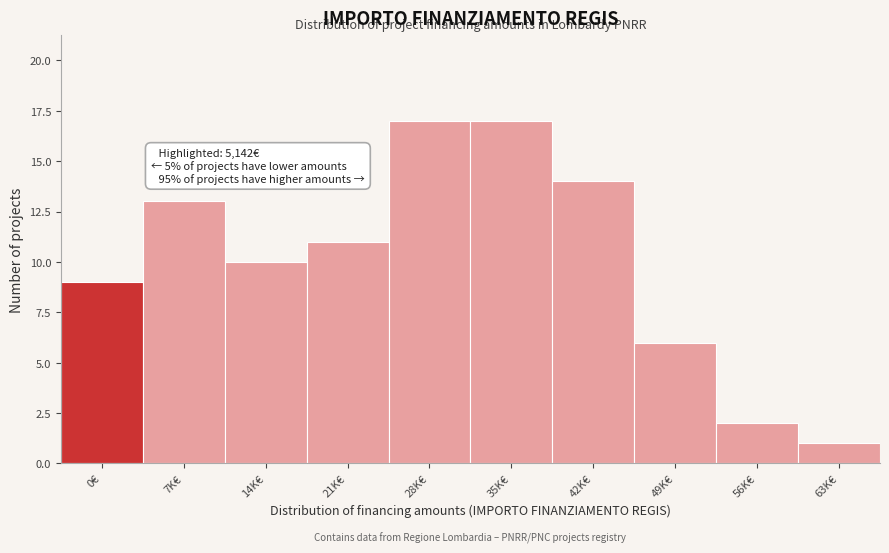

Reading left to right, what are all the values shown in this chart?

9	13	10	11	17	17	14	6	2	1